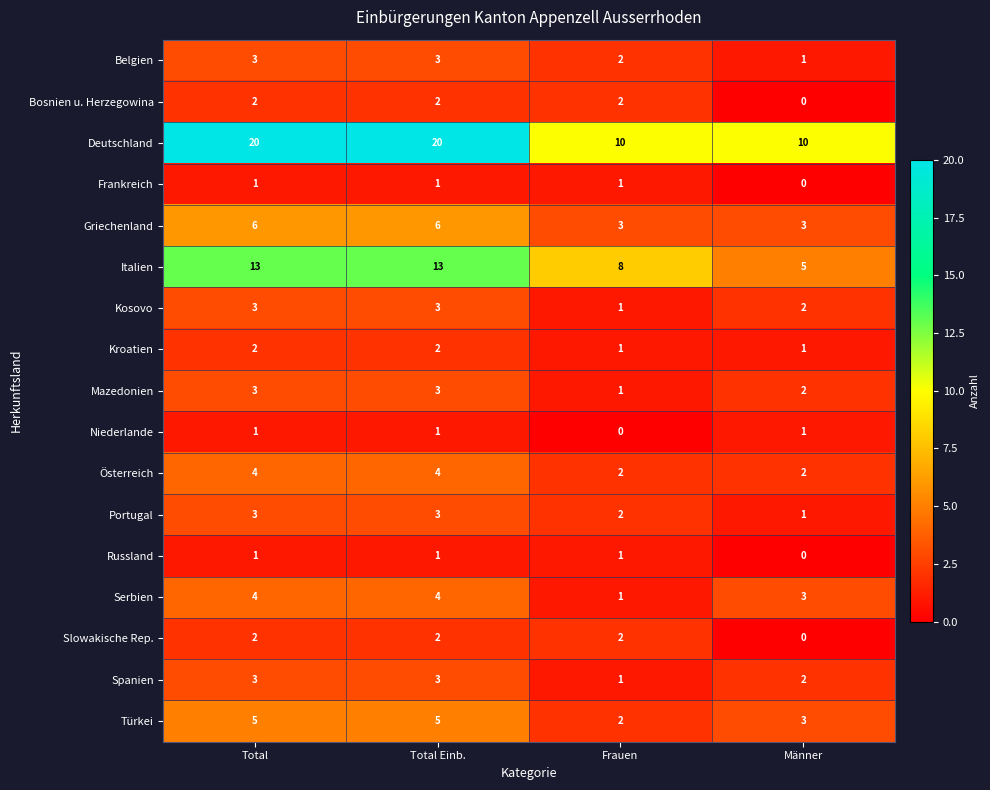

Which series has the largest range (max minus min)?

Deutschland